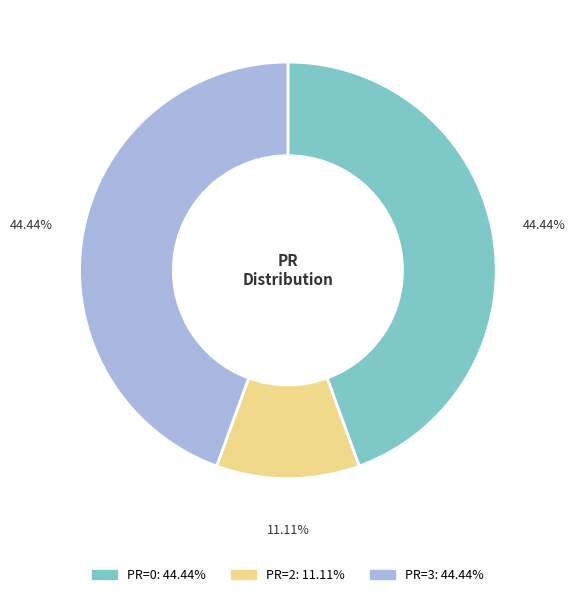

Does any single category account for the majority?

No